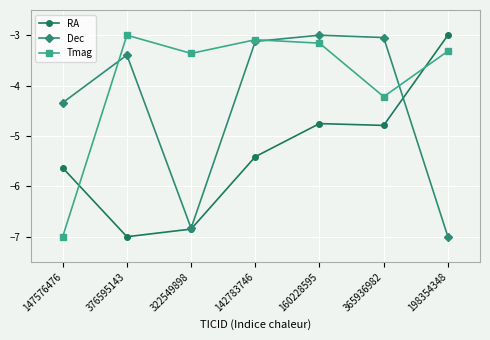

Which series changed the most between 147576476 and 376595143?

Tmag